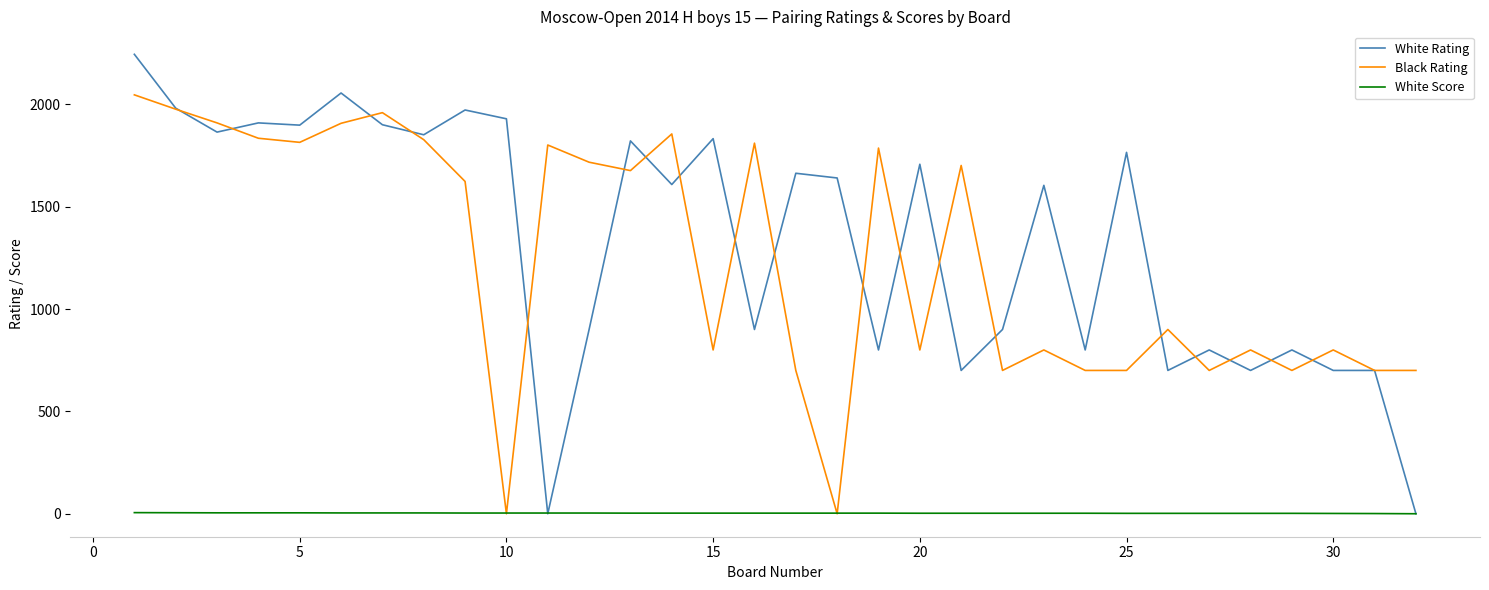

List the series in order of their peak value, lowest first.

White Score, Black Rating, White Rating